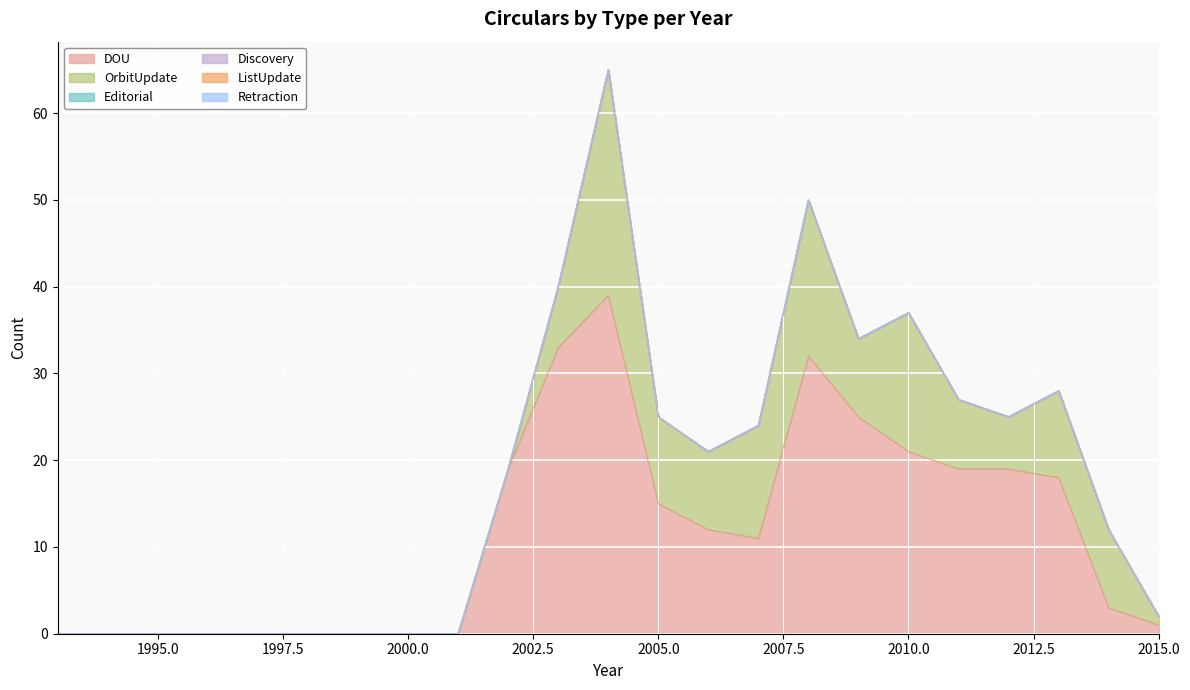

True or false: Retraction and DOU cross at least once.

False